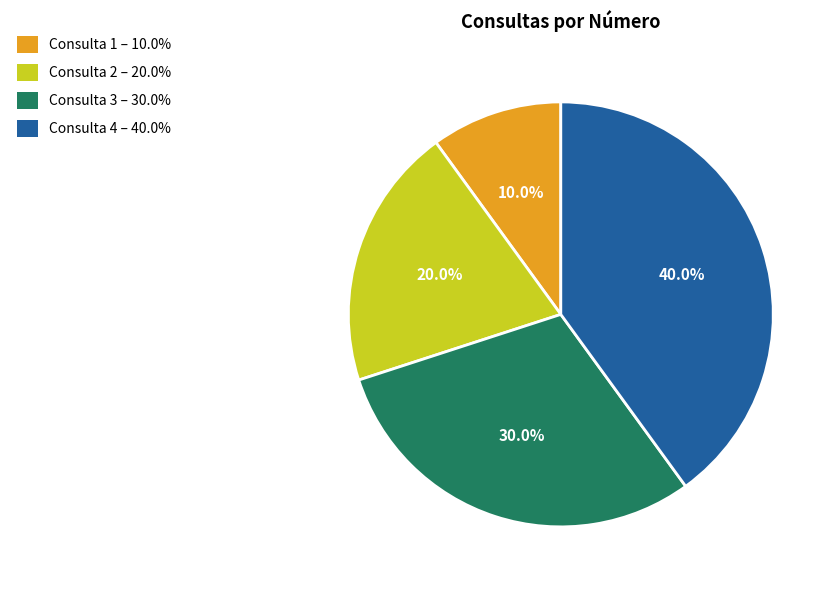

How many slices are in this pie chart?

4